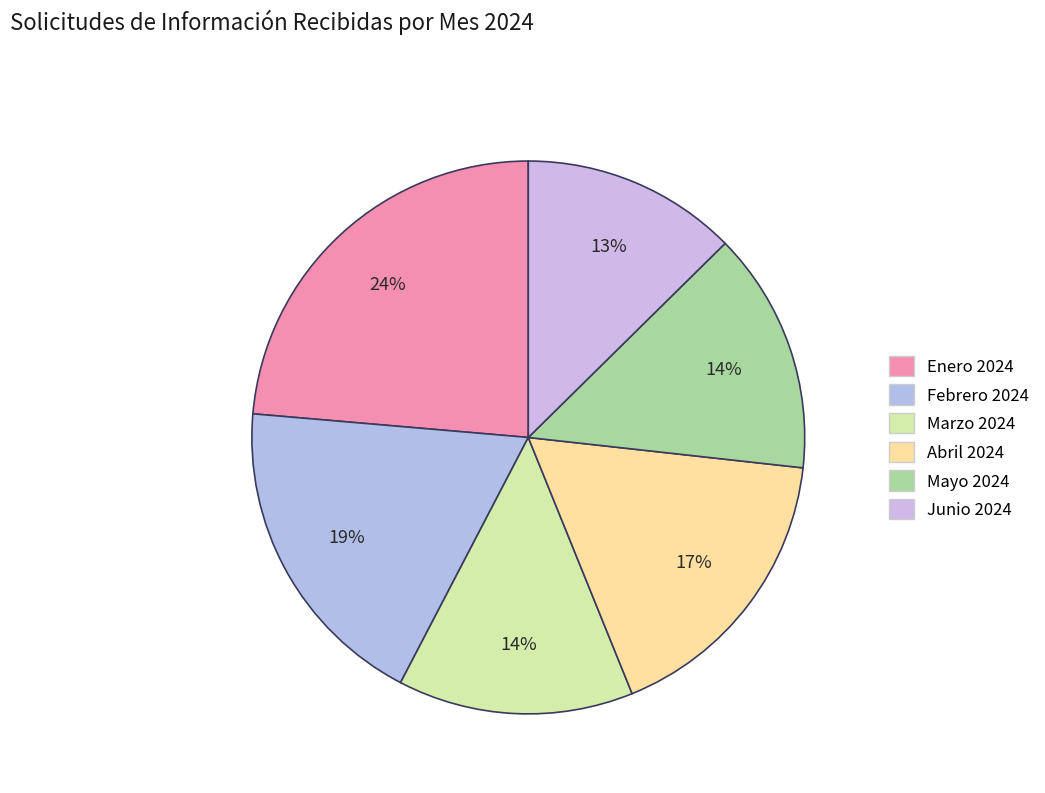

How many slices are in this pie chart?

6